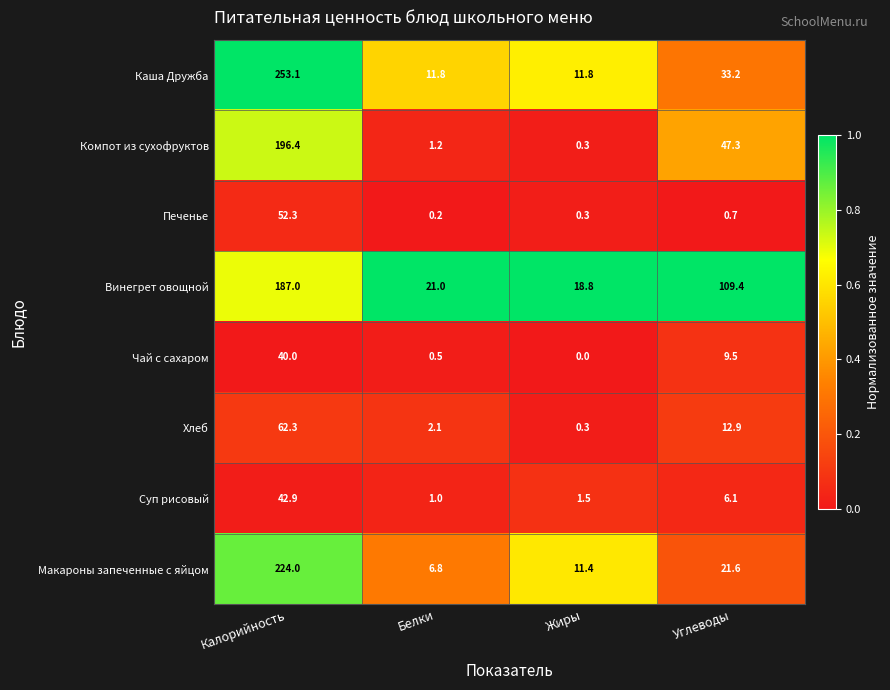

What is the sum of all Чай с сахаром values?

50.0